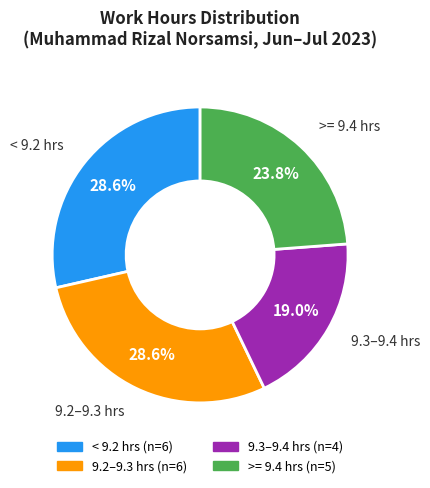

Which slice is the smallest?

9.3–9.4 hrs